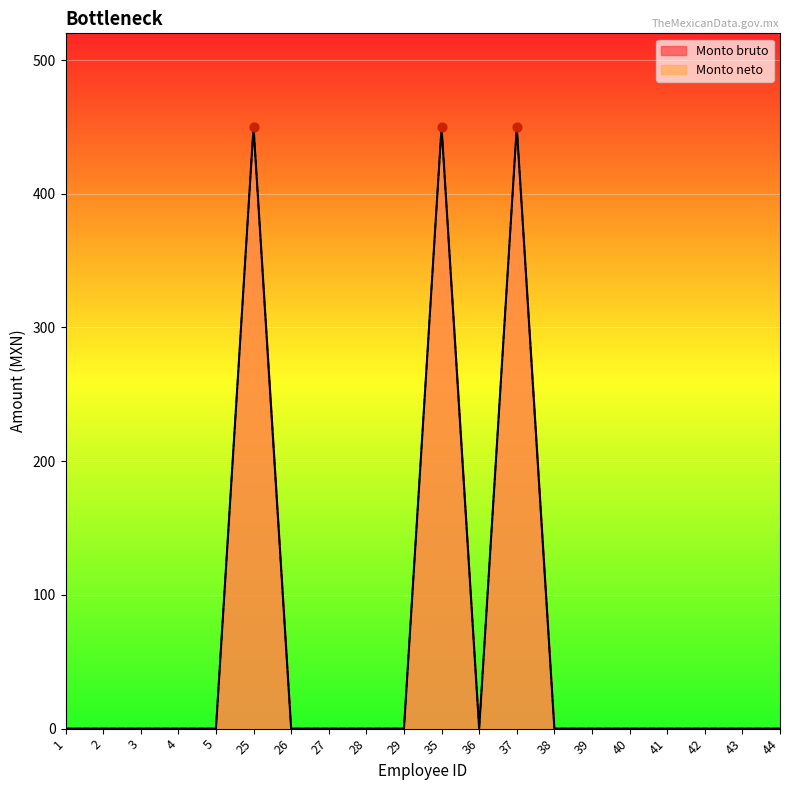

Which series reaches the maximum Y coordinate?

Monto bruto